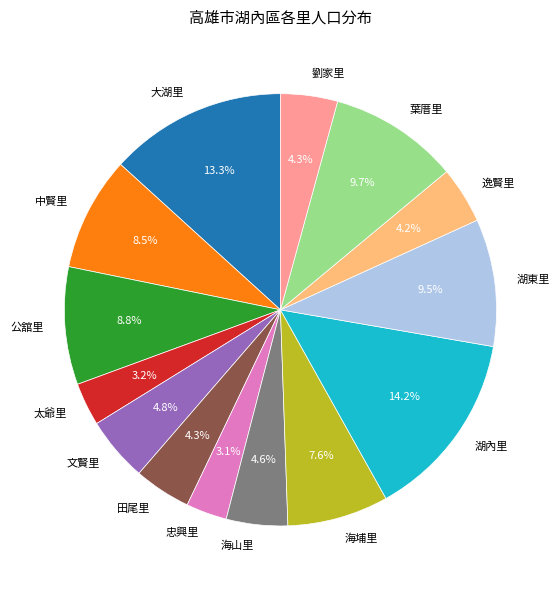

Does 湖東里 represent more than half of the total?

No